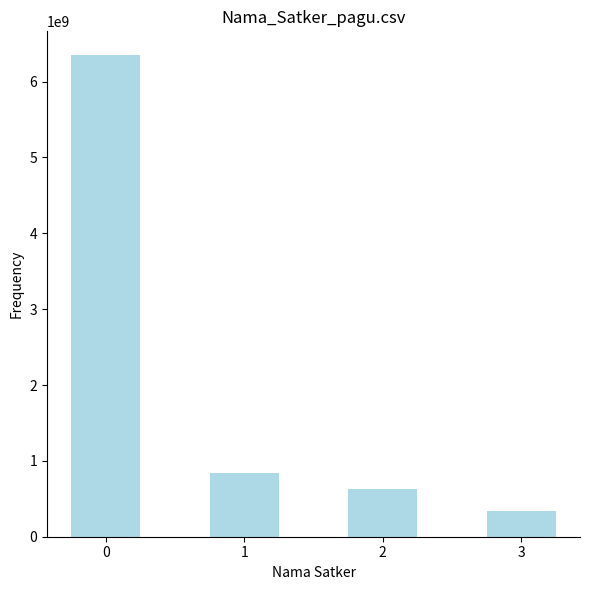

How many values are below 846300000?

2